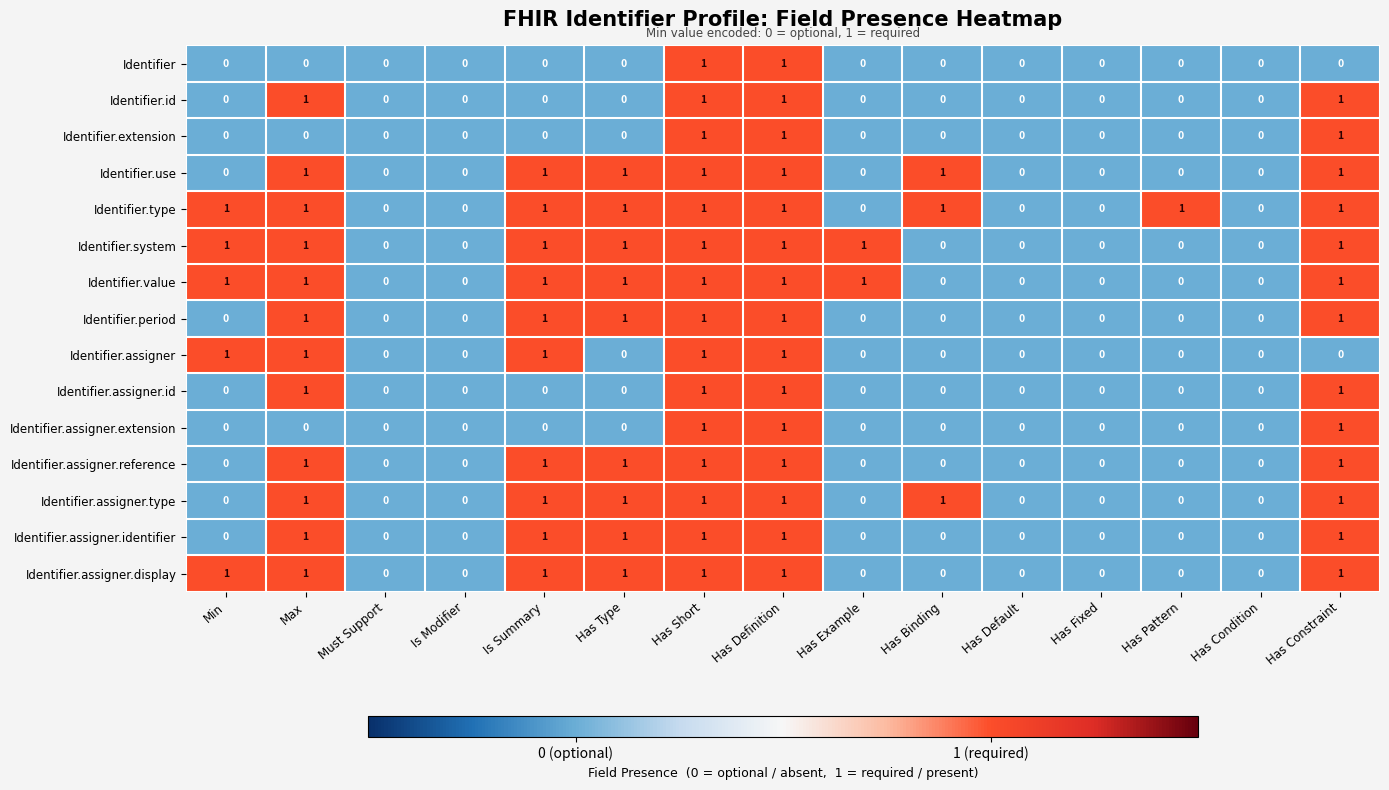

The Identifier.assigner.type series shows 0 at Must Support. True or false?

True